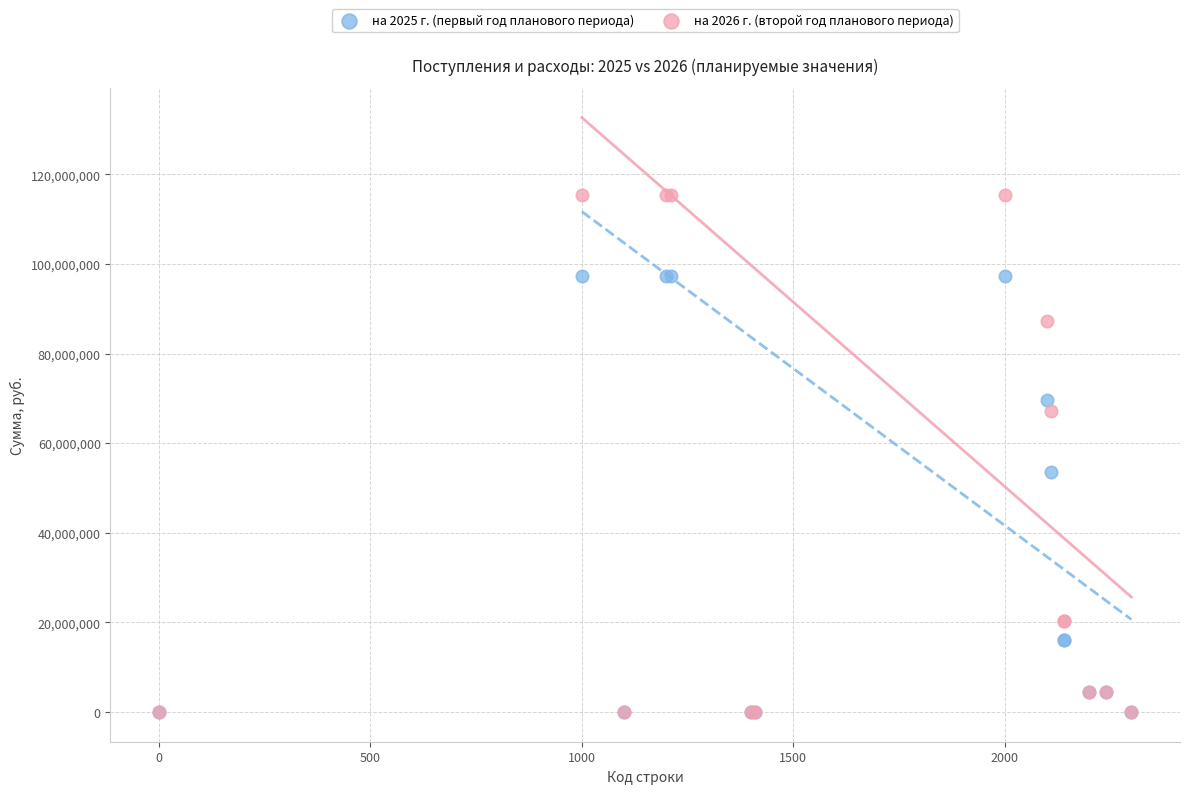

Which series contains the highest Y value?

на 2026 г. (второй год планового периода)